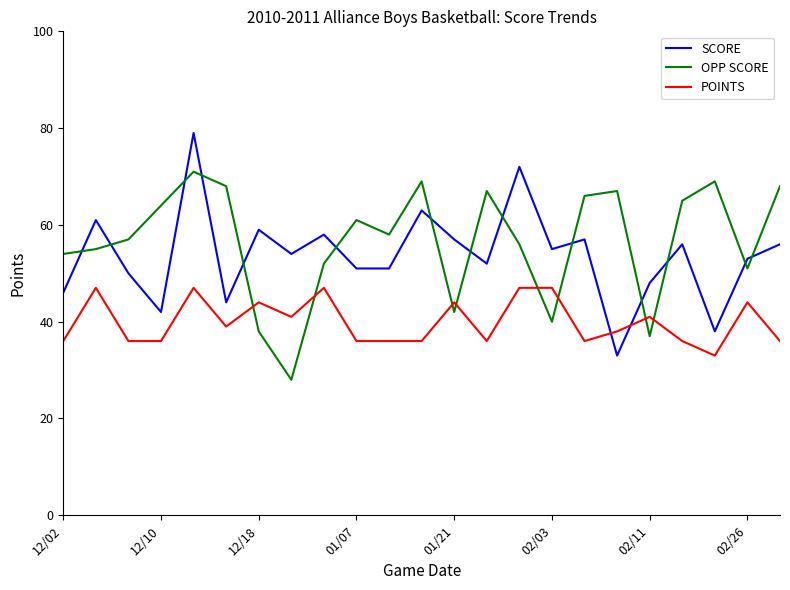

What is the greatest value displayed?

79